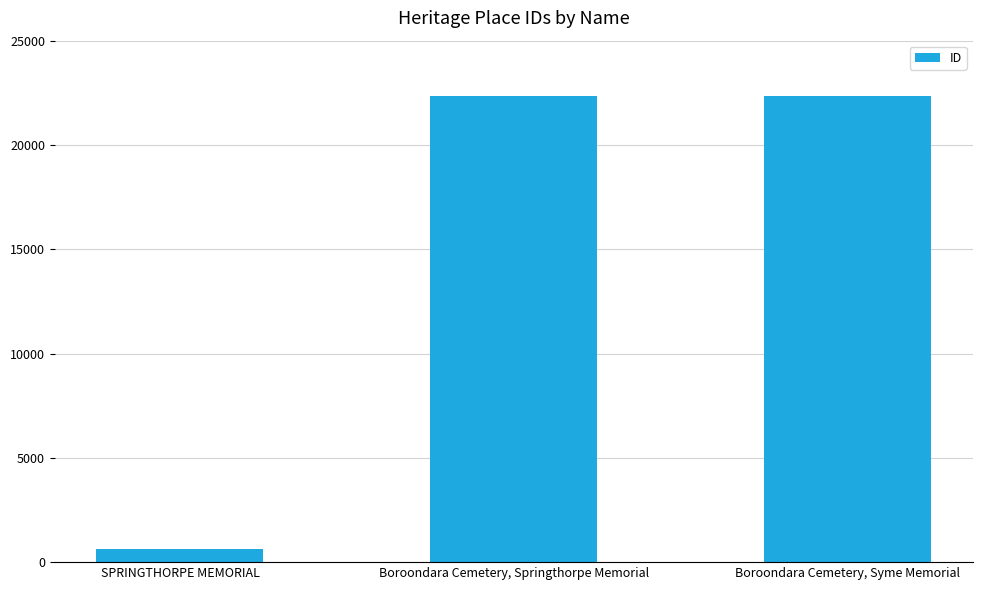

What position from the right is SPRINGTHORPE MEMORIAL?

3